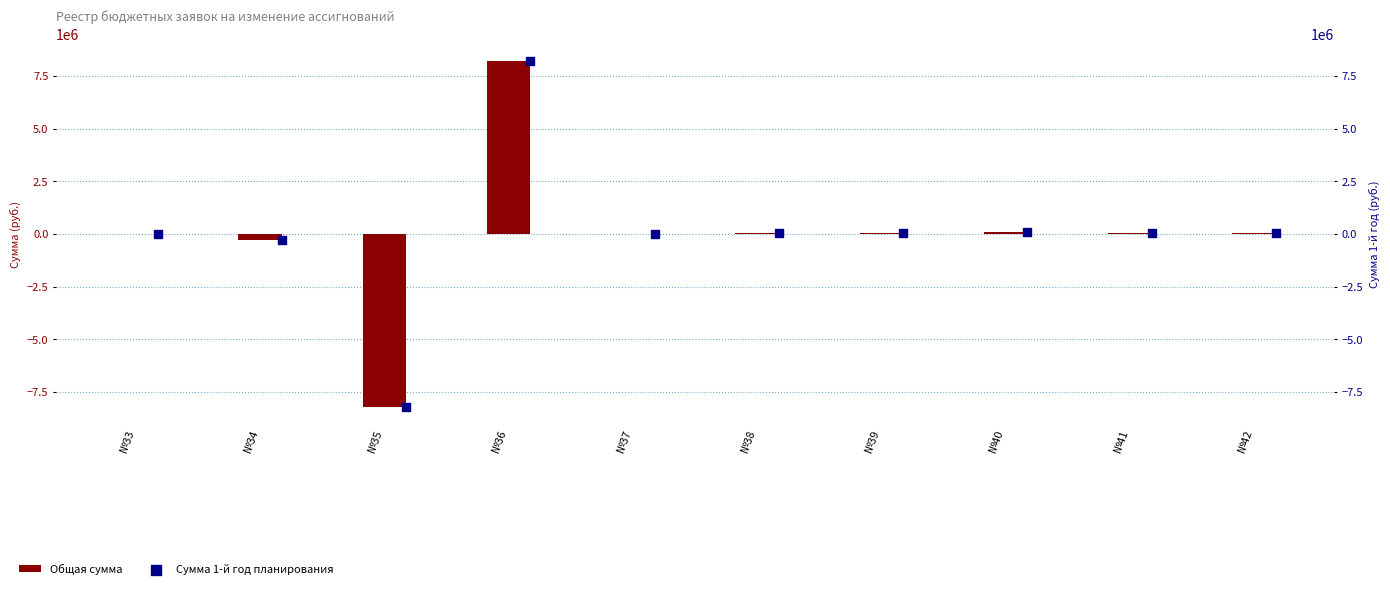

At how many categories does at least one series exceed 1521634?

1